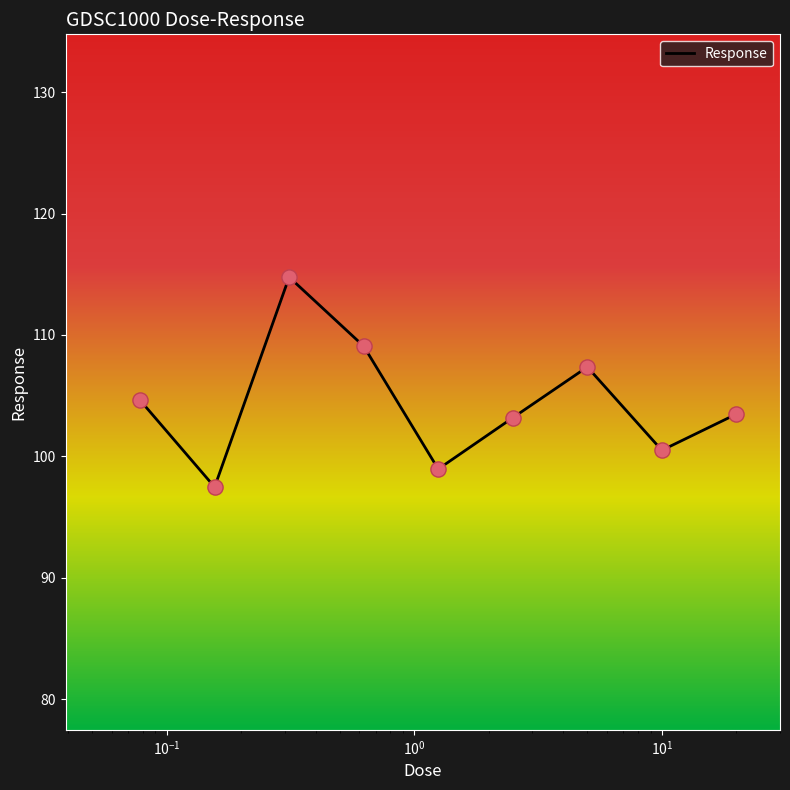

What is the greatest value displayed?

114.8